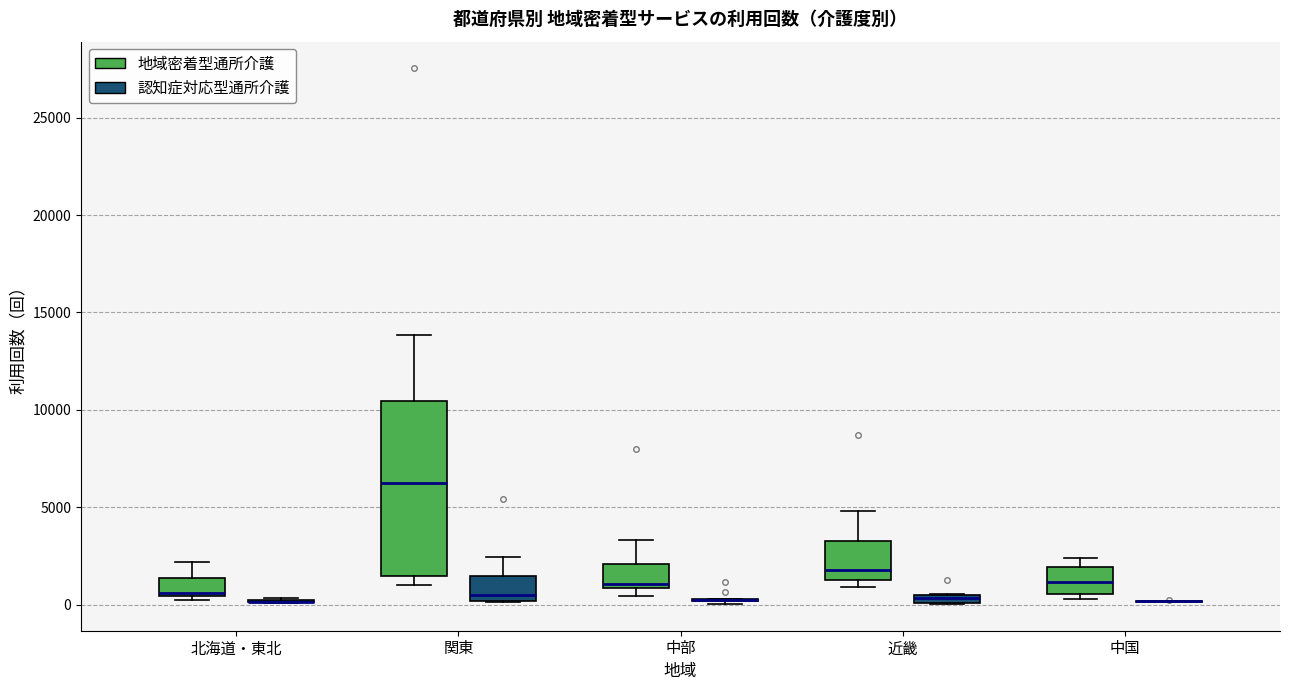

Where is the upper edge of the box for 近畿 (地域密着型通所介護) on the y-axis? The values are not printed on the chart, so give them approximately, as read against the axis.

3500